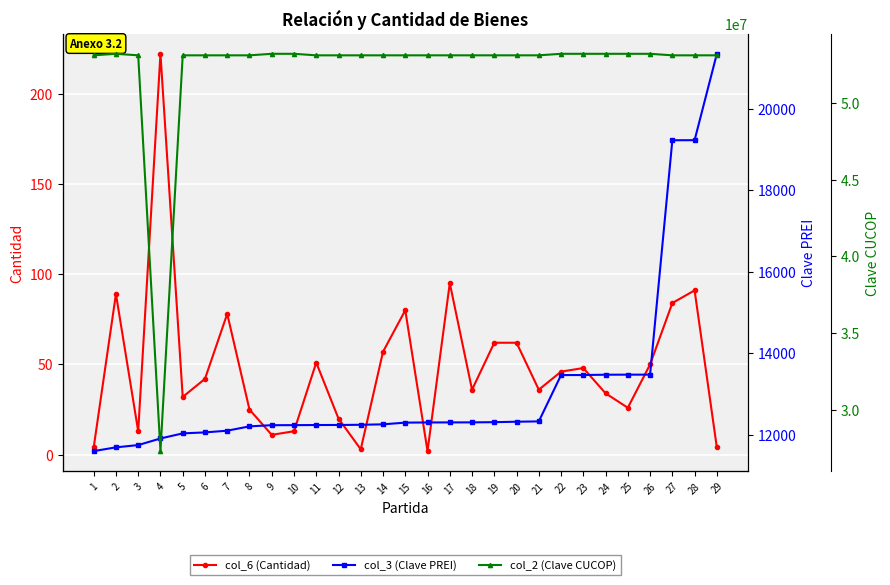

What is the total value across all series at 9?

53212271